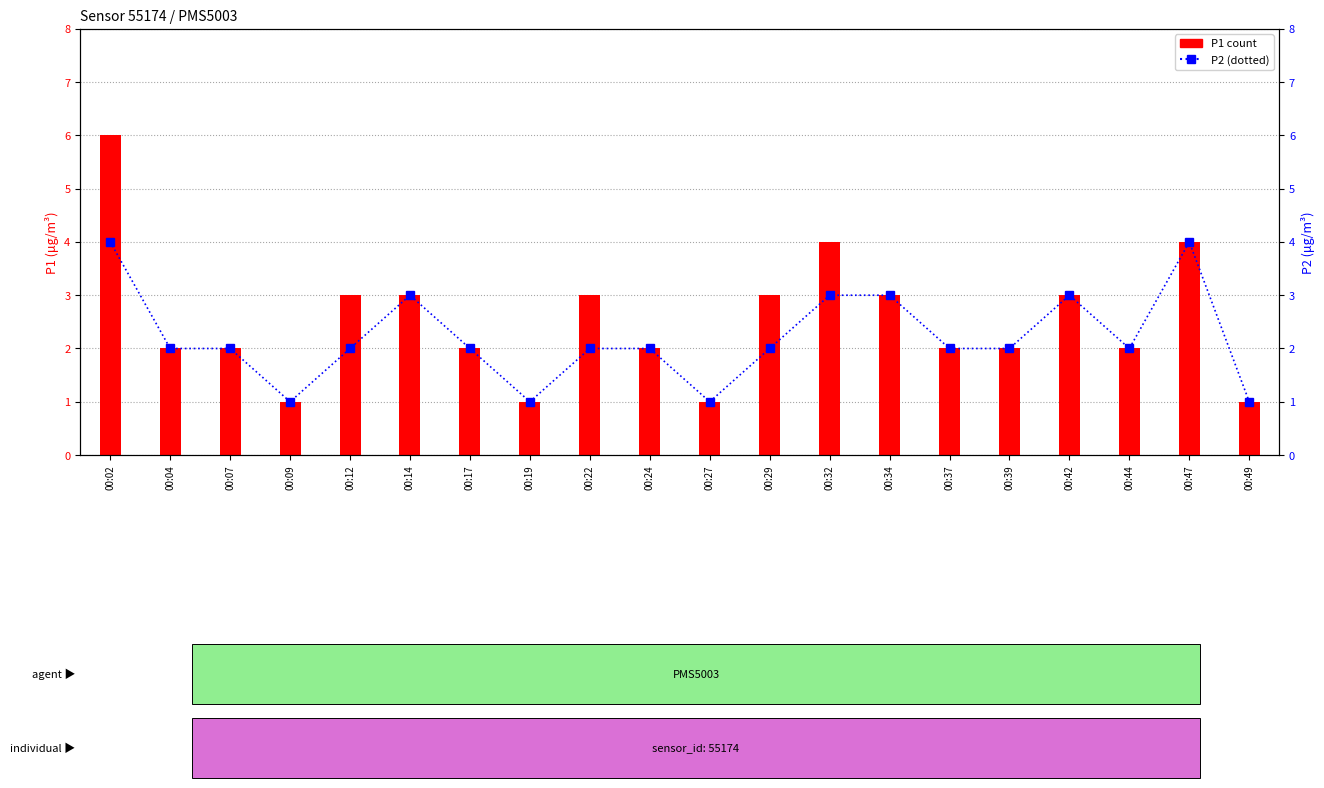

What is the difference between the P1 values at 00:17 and 00:22?

1